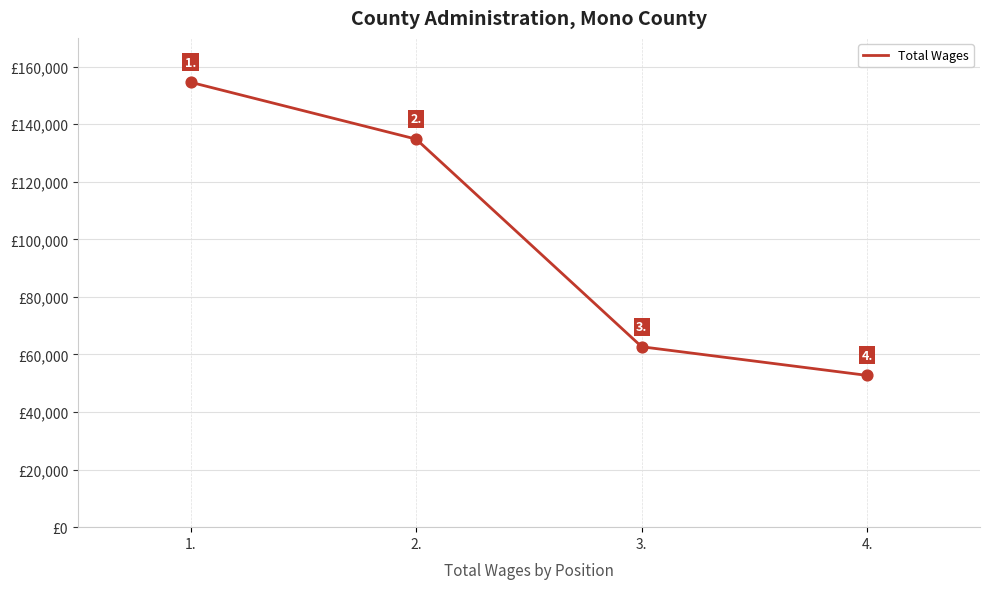

What is the change in value from 1. to 4.?

-101854